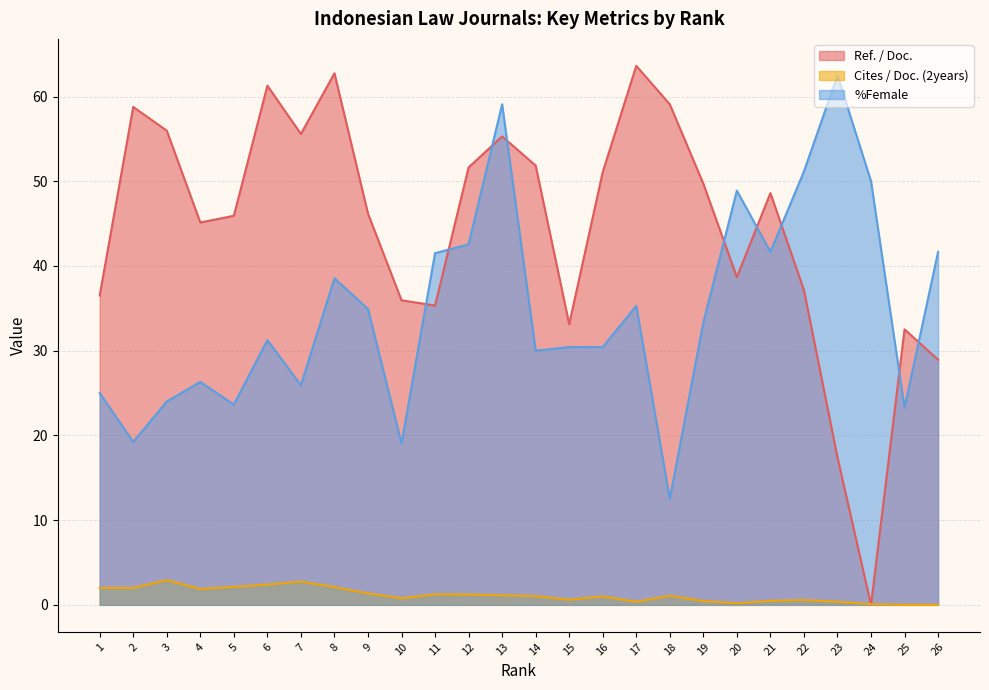

At which label does %Female reach its peak?

23